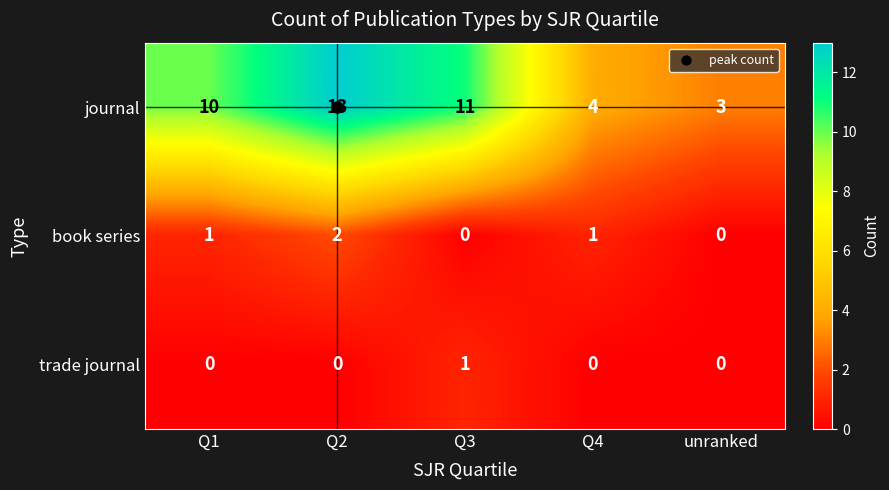

Rank the series at Q3 from lowest to highest value.

book series, trade journal, journal